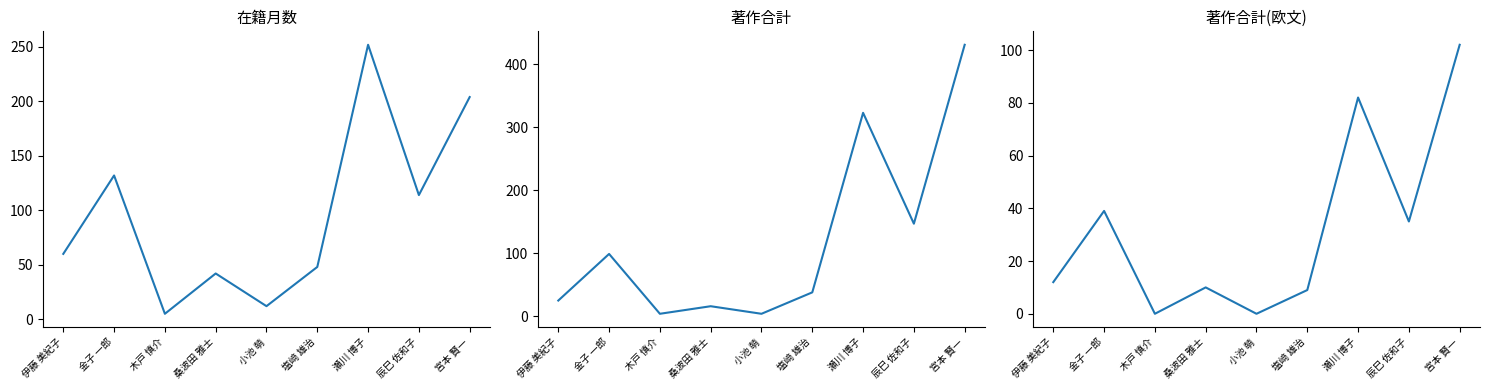

Which has a higher value, 塩﨑 雄治 or 金子 一郎?

金子 一郎